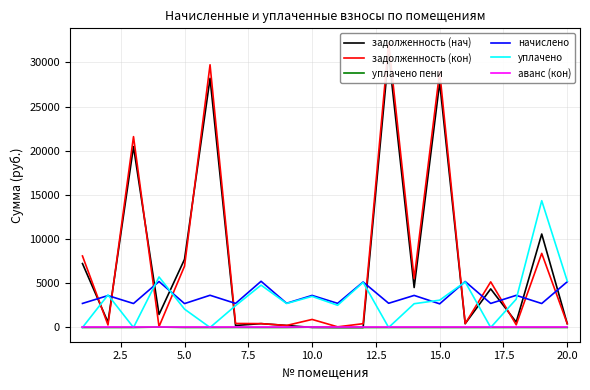

True or false: аванс (кон) and начислено cross at least once.

False